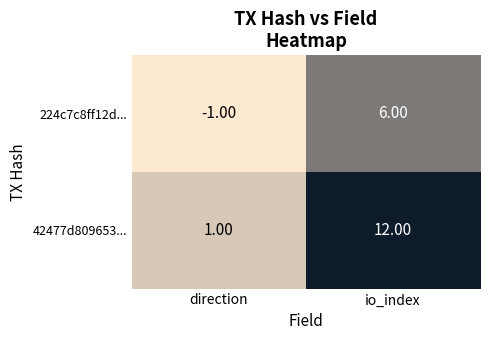

Which series changed the most between direction and io_index?

42477d809653...